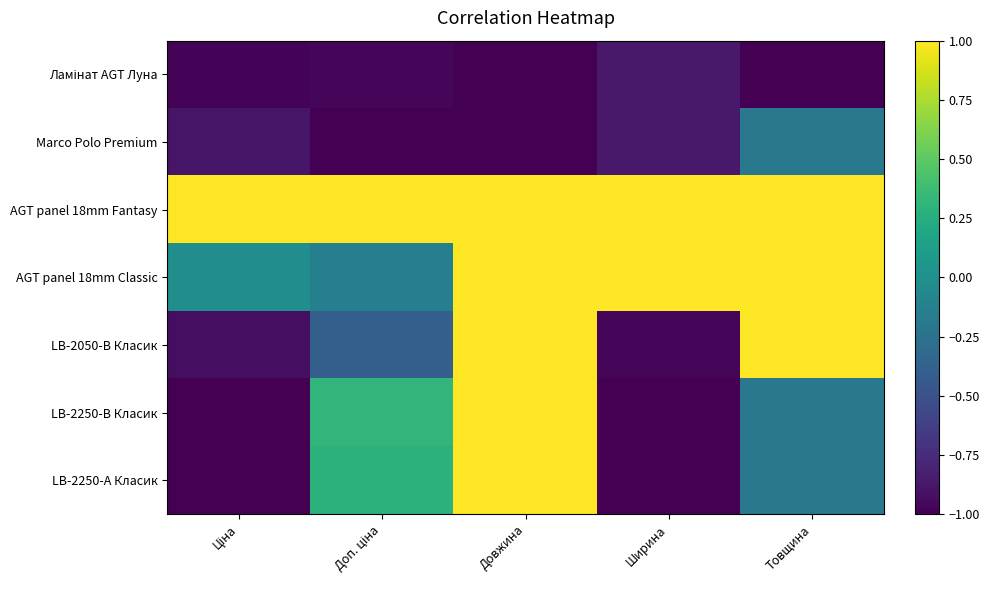

What is the greatest value displayed?

1.0